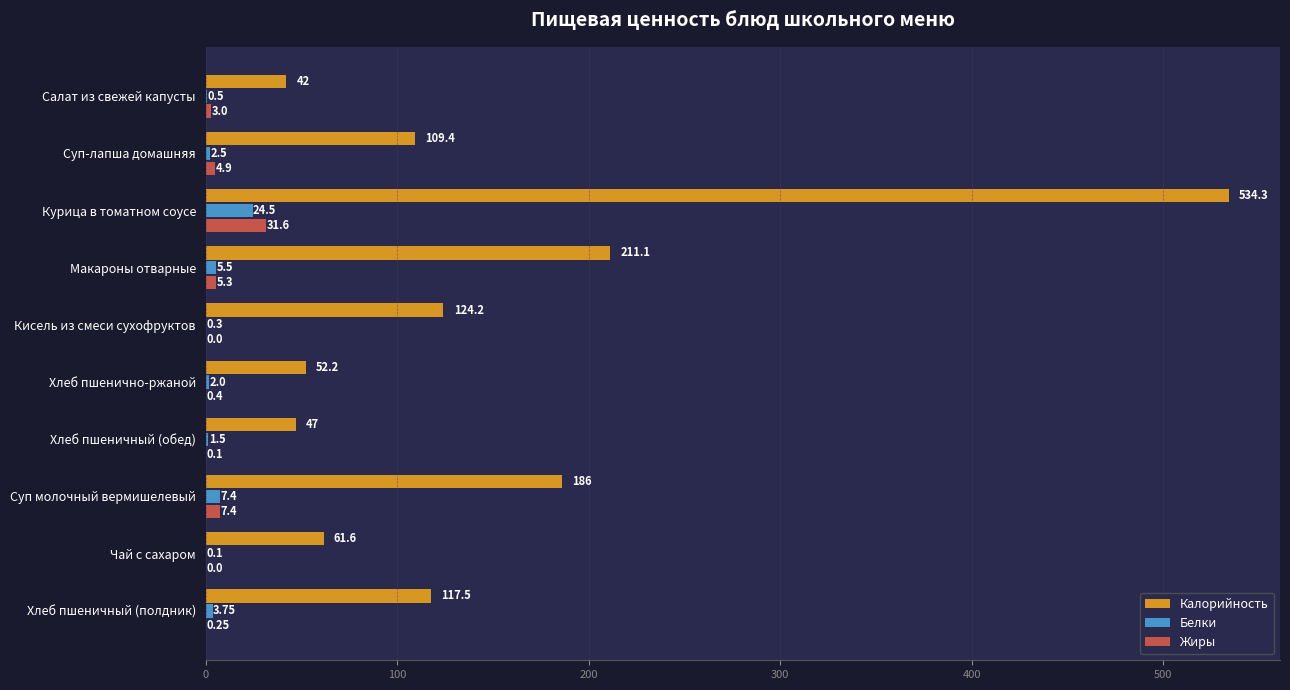

At which category is the sum across all series the highest?

Курица в томатном соусе